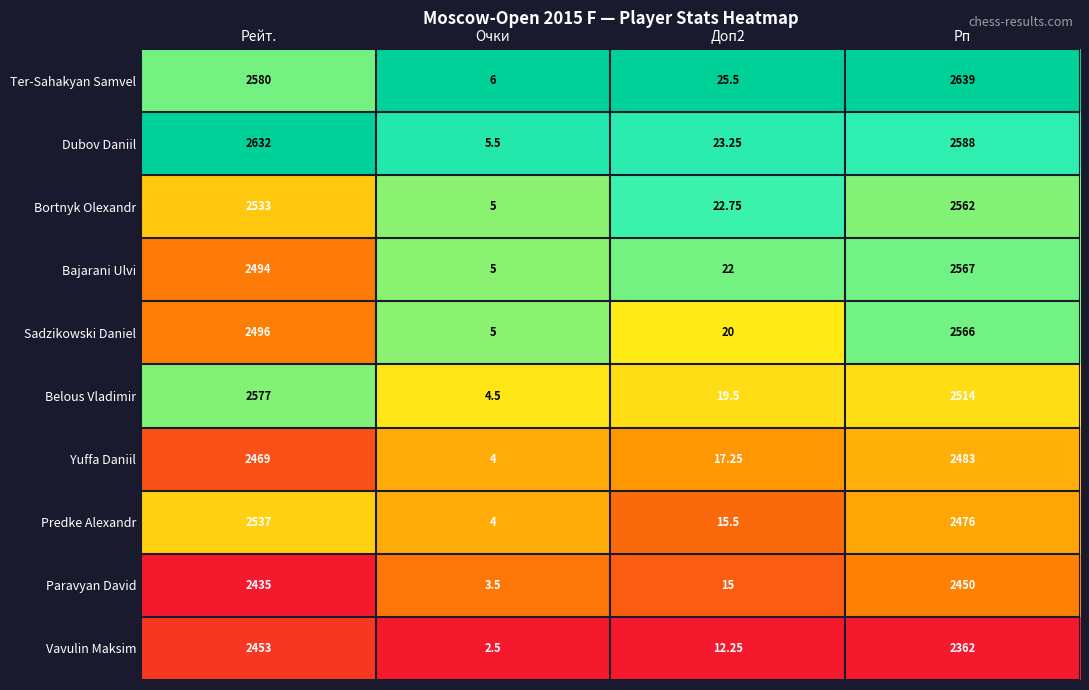

Rank the series at Доп2 from highest to lowest value.

Ter-Sahakyan Samvel, Dubov Daniil, Bortnyk Olexandr, Bajarani Ulvi, Sadzikowski Daniel, Belous Vladimir, Yuffa Daniil, Predke Alexandr, Paravyan David, Vavulin Maksim